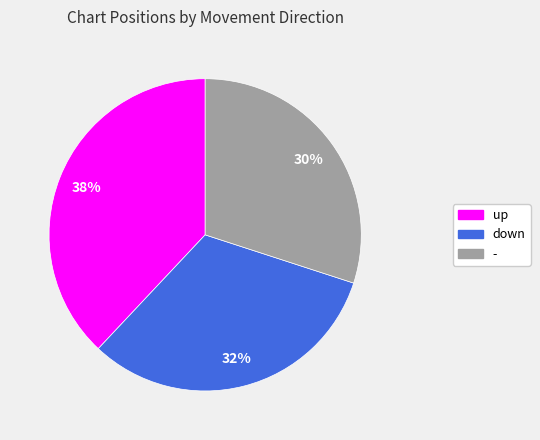

Count the number of slices in the pie.

3